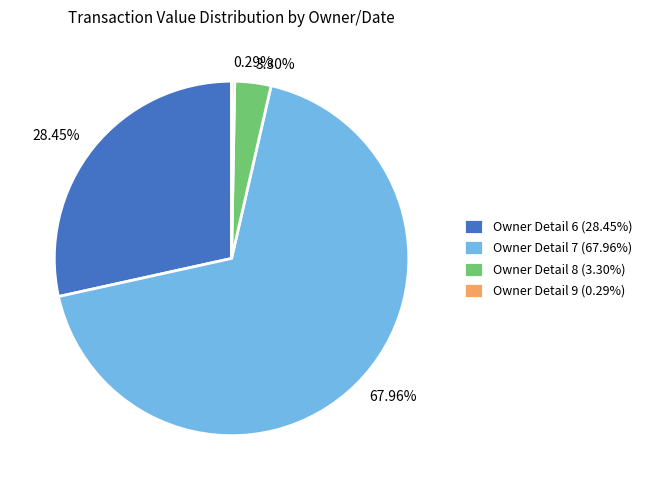

Which has a higher value, Owner Detail 9 (0.29%) or Owner Detail 7 (67.96%)?

Owner Detail 7 (67.96%)